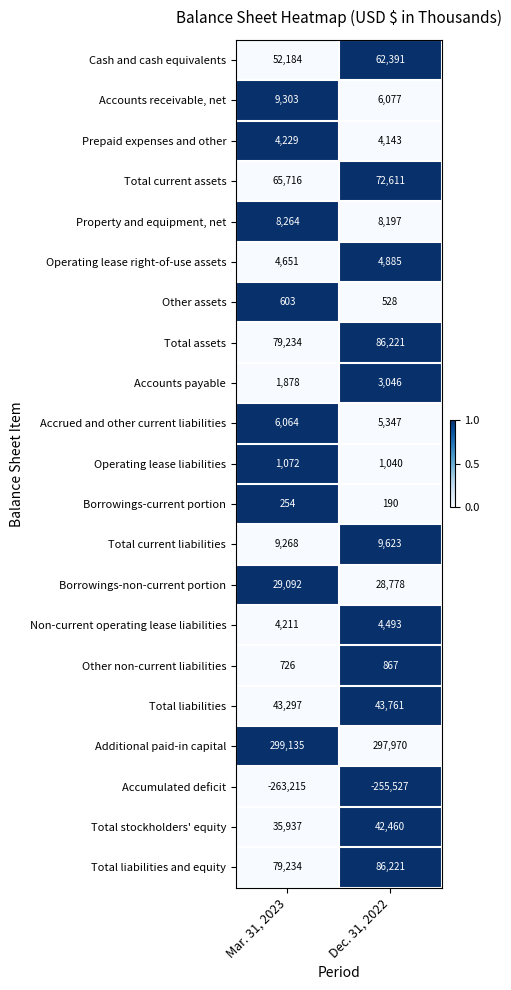

Rank the categories by Borrowings-current portion value from lowest to highest.

Dec. 31, 2022, Mar. 31, 2023